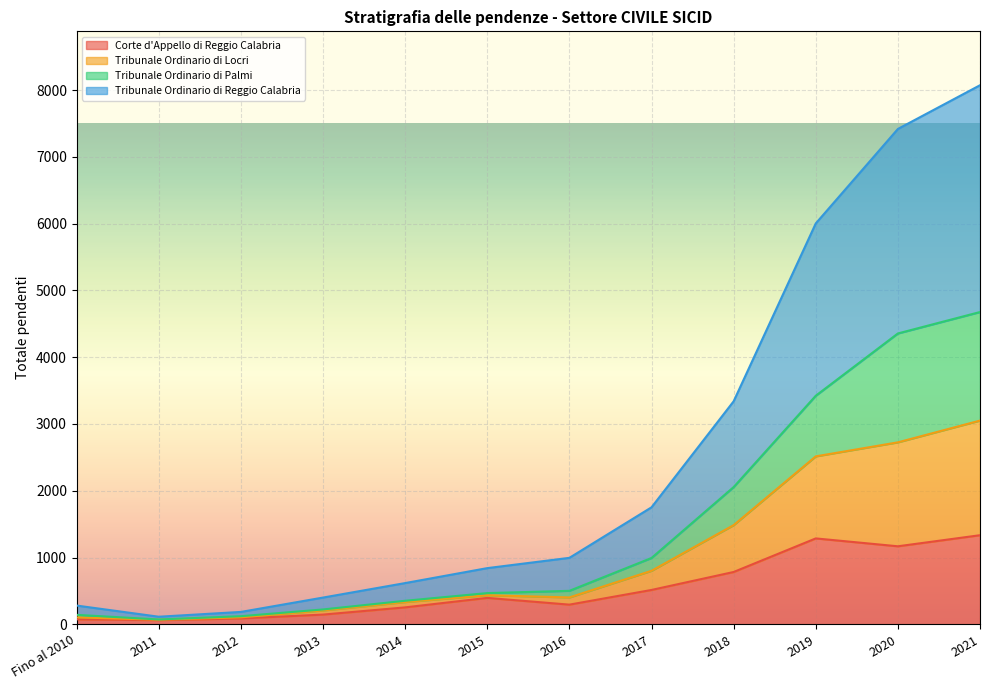

What is the highest value of the Corte d'Appello di Reggio Calabria series?

1334